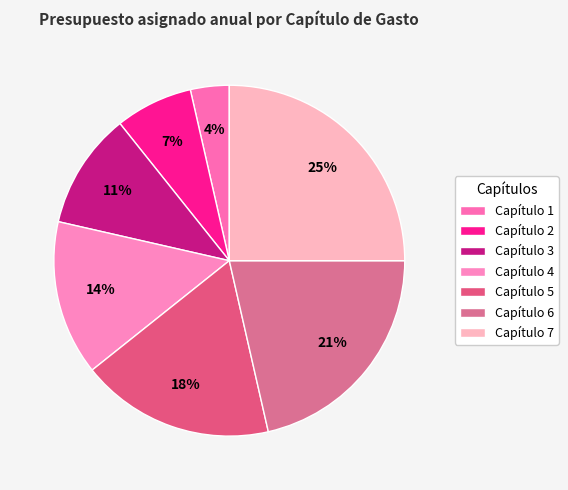

To the nearest percent, what is the difference between the largest and smallest slice percentages?

21%